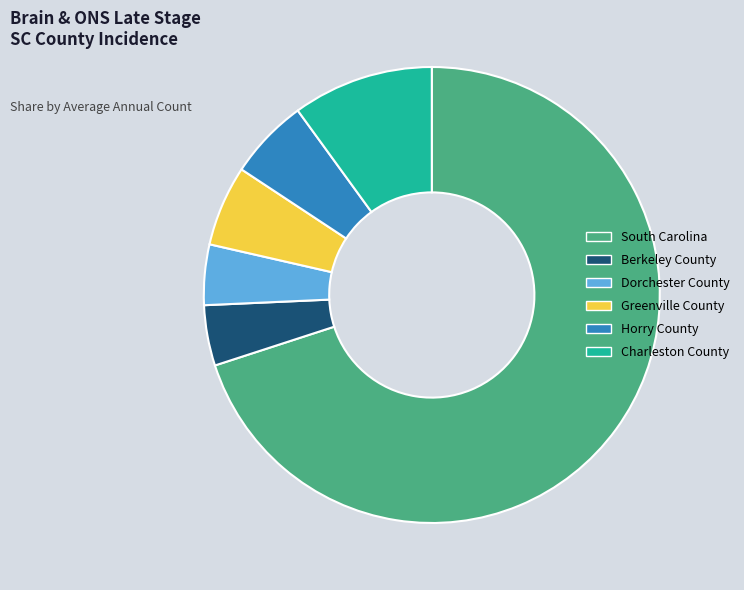

Does South Carolina represent more than half of the total?

Yes